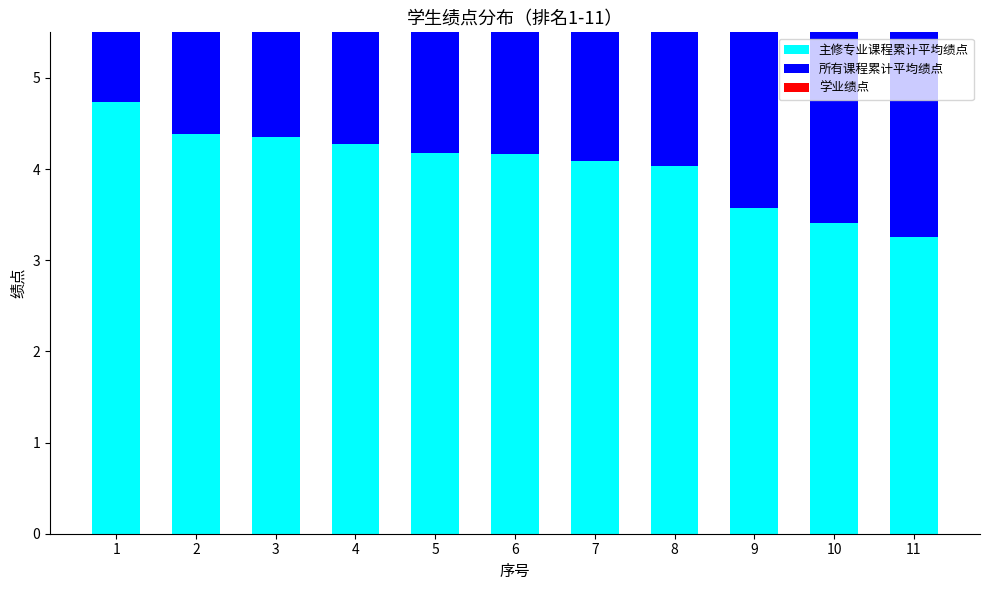

What is the smallest value displayed?

3.2